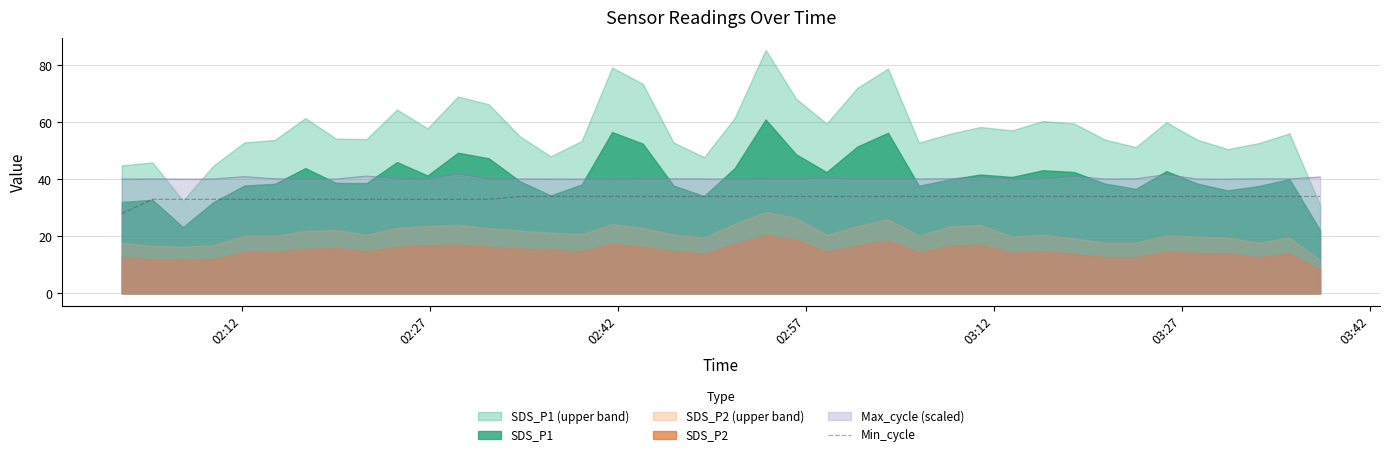

What is the maximum value for Max_cycle (scaled)?

42.0